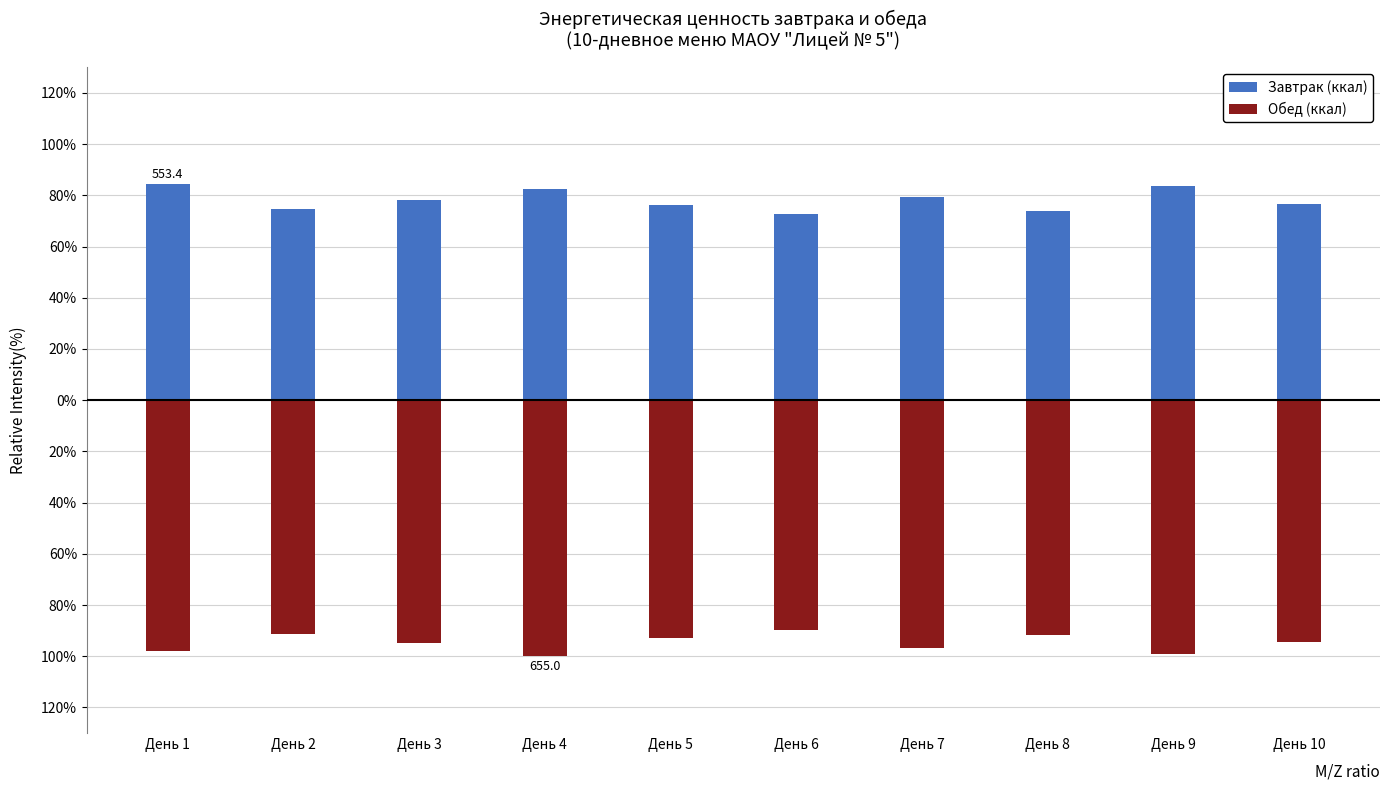

How many distinct data groups are displayed?

2